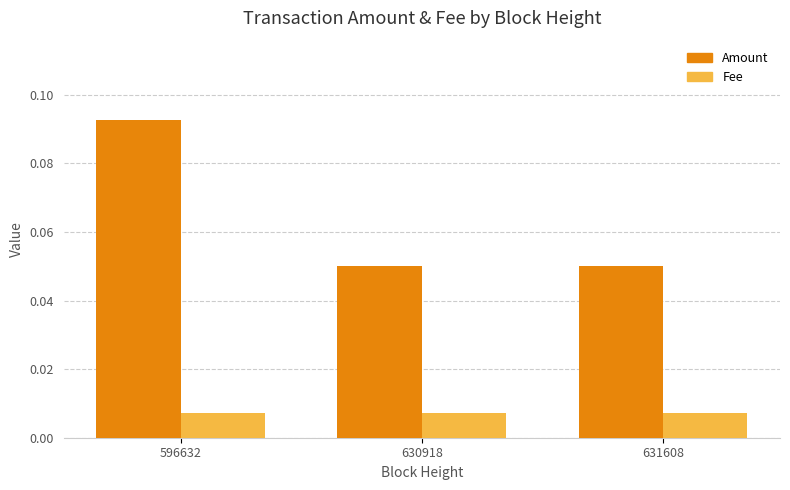

At how many categories does at least one series exceed 0?

3